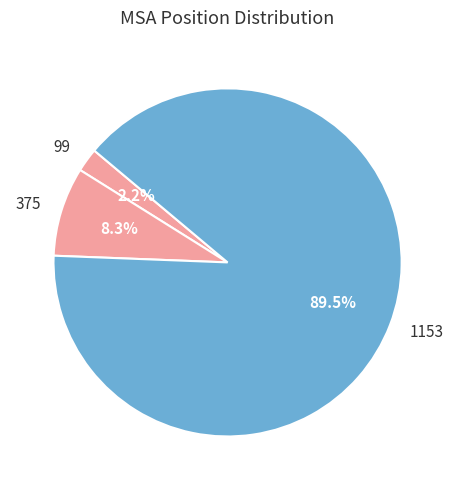

Do 1153 and 375 together represent more than half of the pie?

Yes